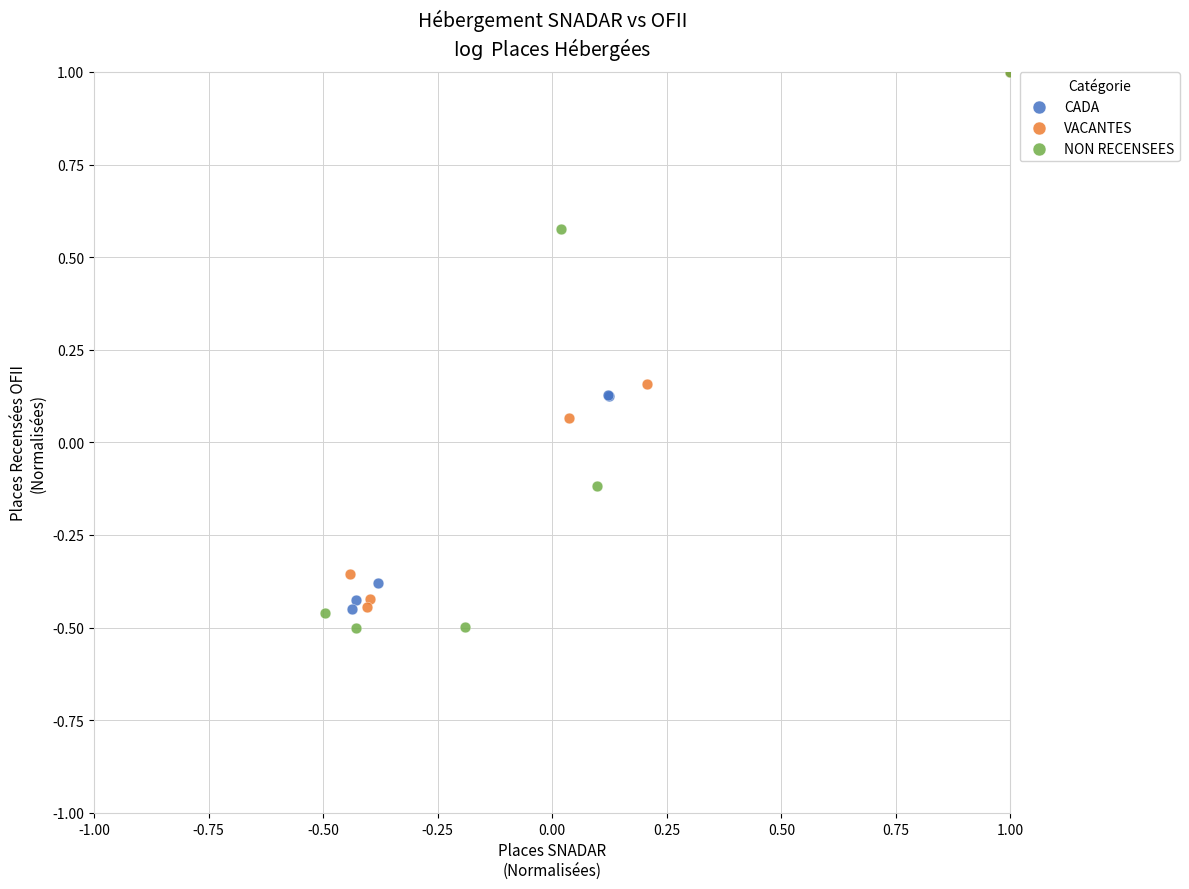

Which series has the widest spread of Y values?

NON RECENSEES